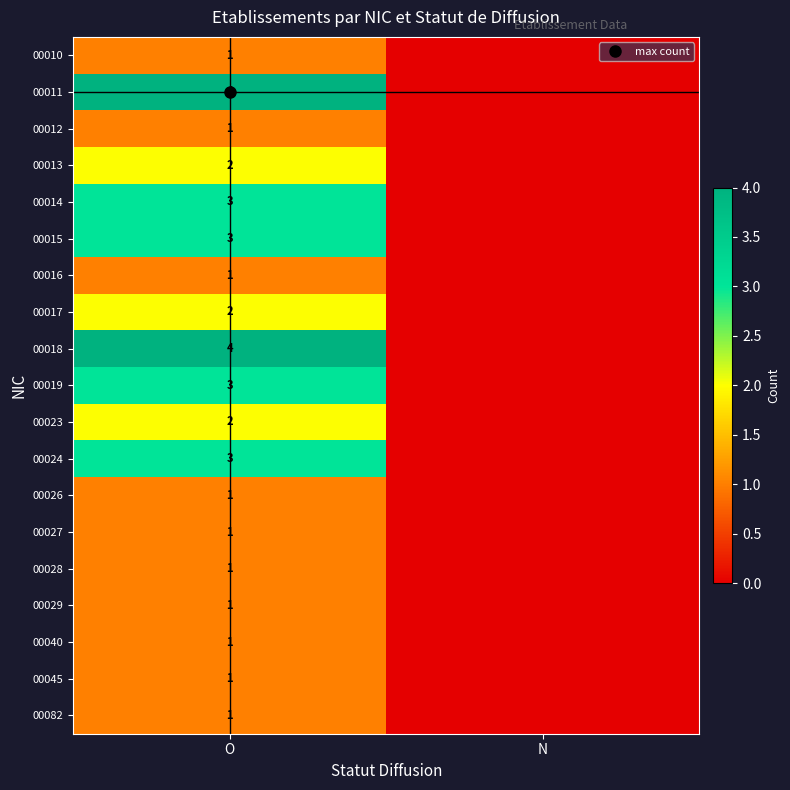

Which has a higher value, O or N?

O